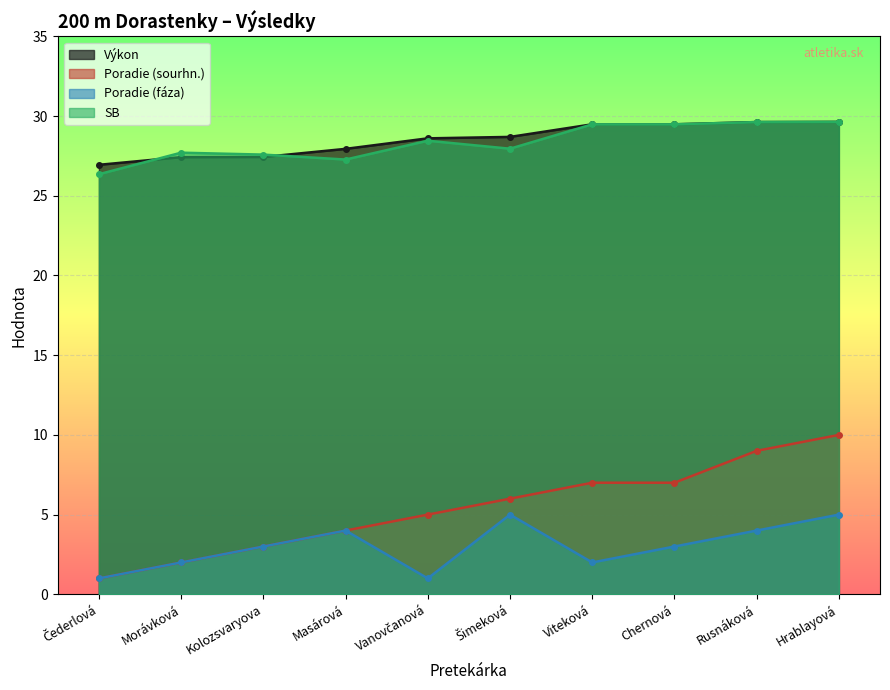

The SB series shows 14.4 at Šimeková. True or false?

False